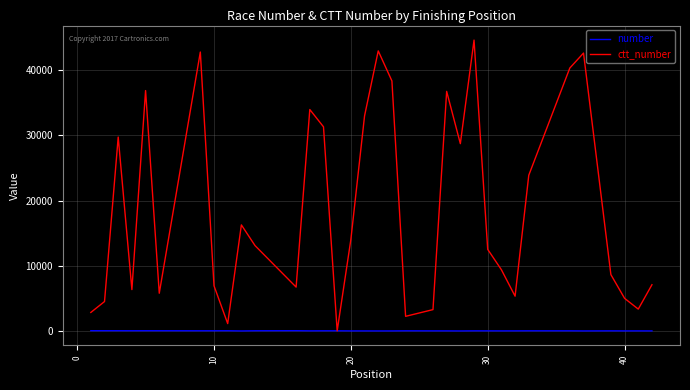

What is the greatest value displayed?

44591